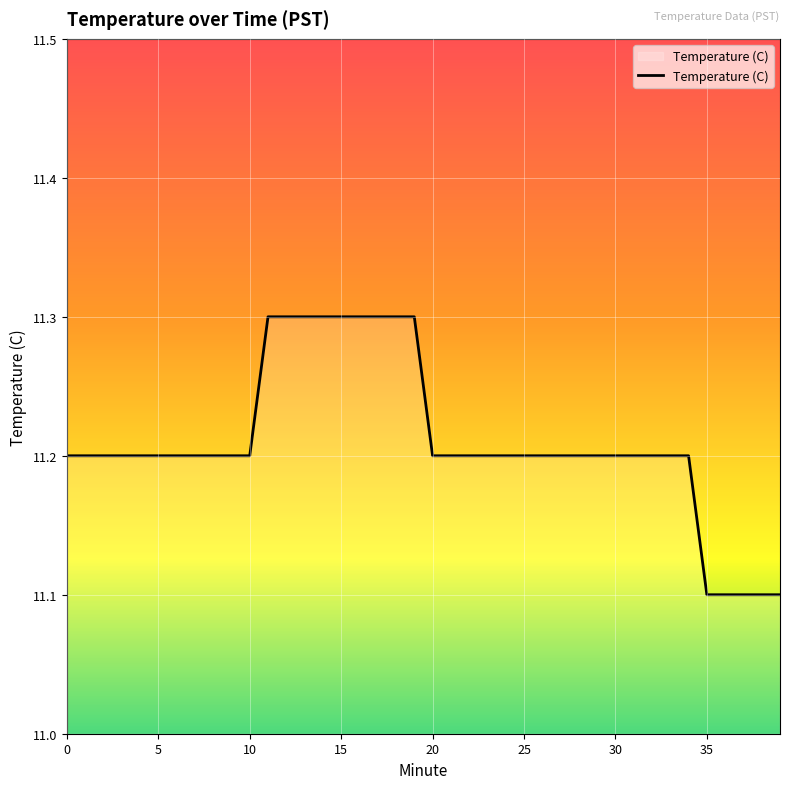

What is the maximum value shown in the chart?

11.3